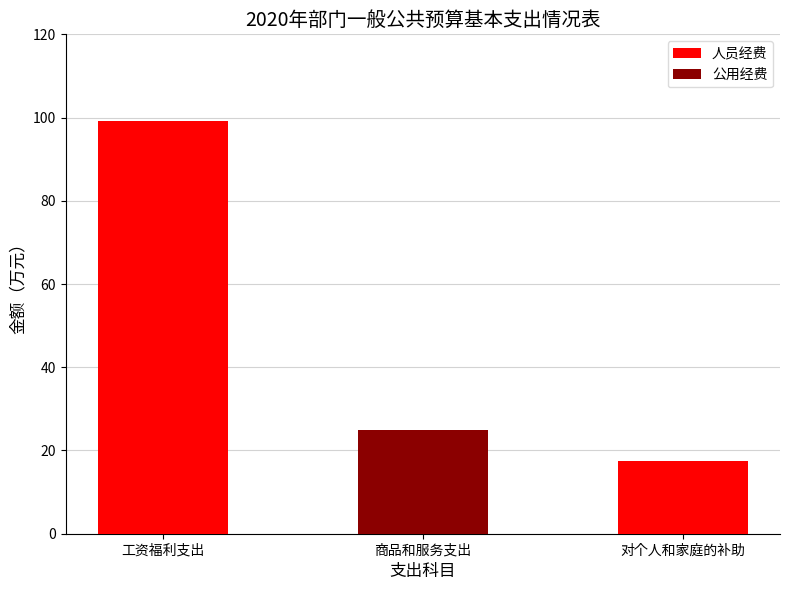

The value of 人员经费 at 商品和服务支出 is 56.6. True or false?

False